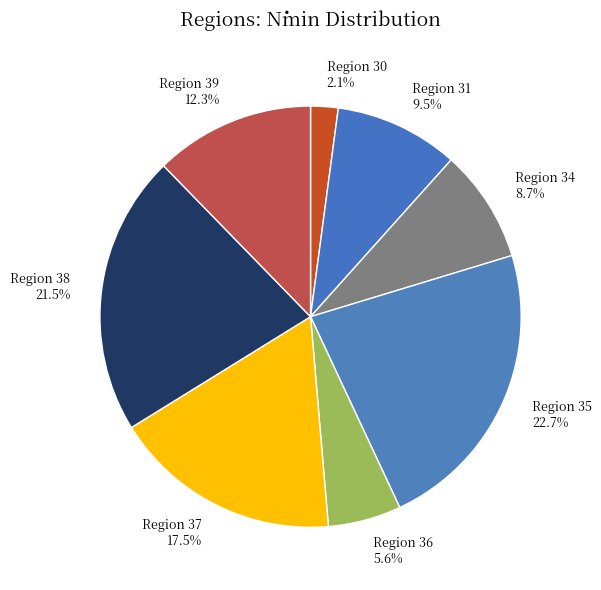

Does any single category account for the majority?

No